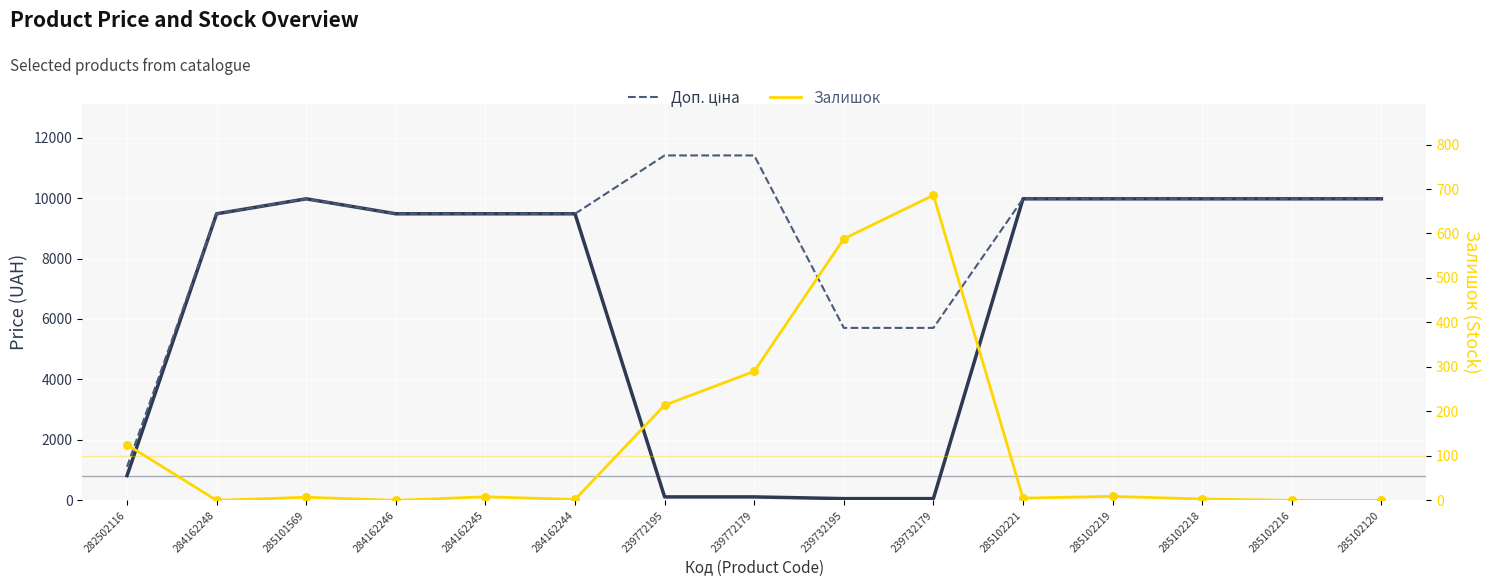

Which series reaches the maximum Y coordinate?

Доп. ціна